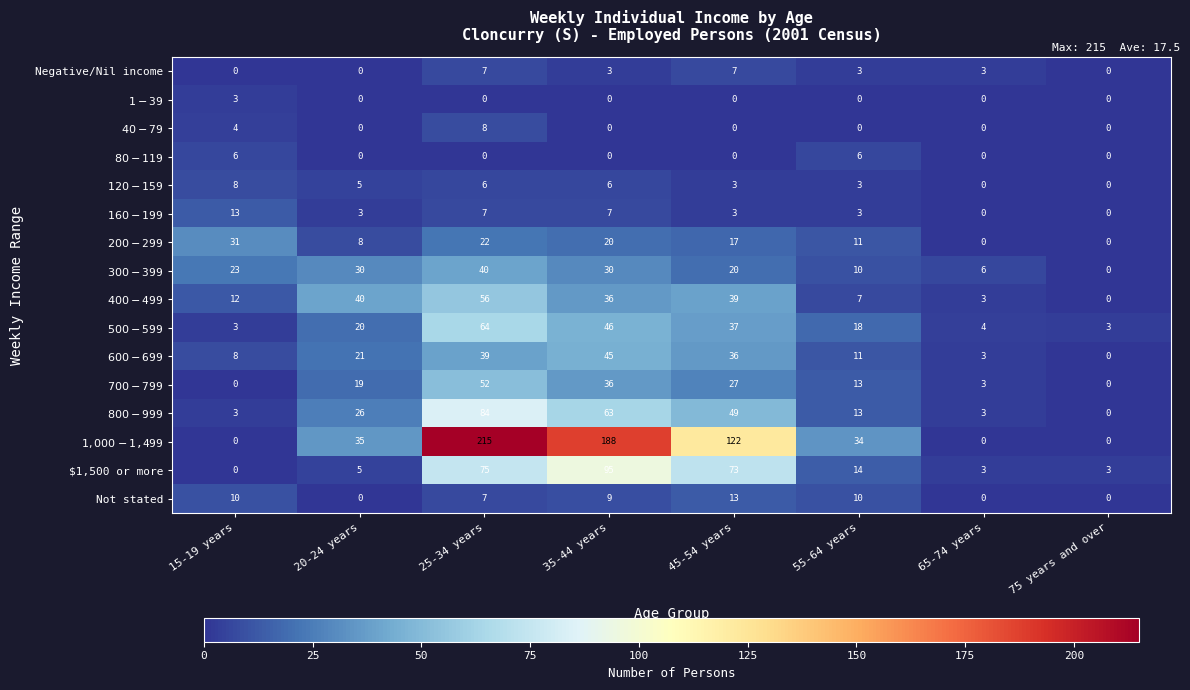

What is the spread (max minus min) of values at 15-19 years?

31